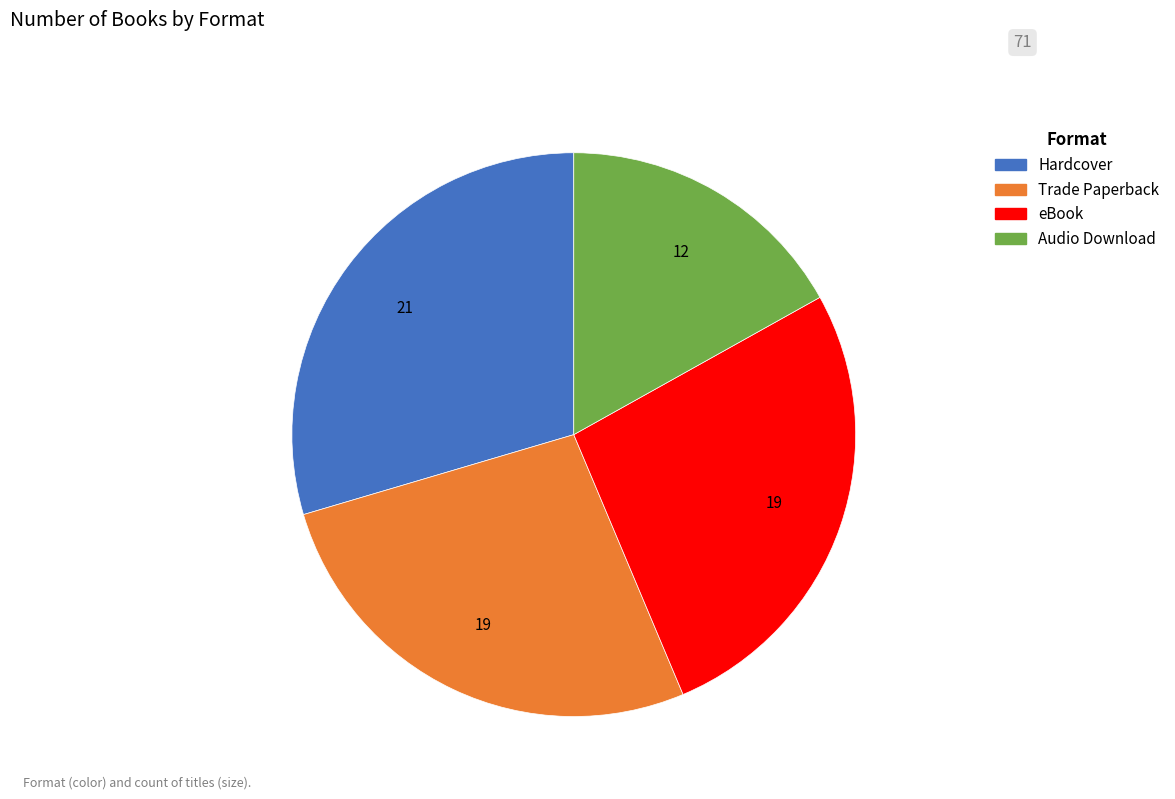

Which slice is the smallest?

Audio Download